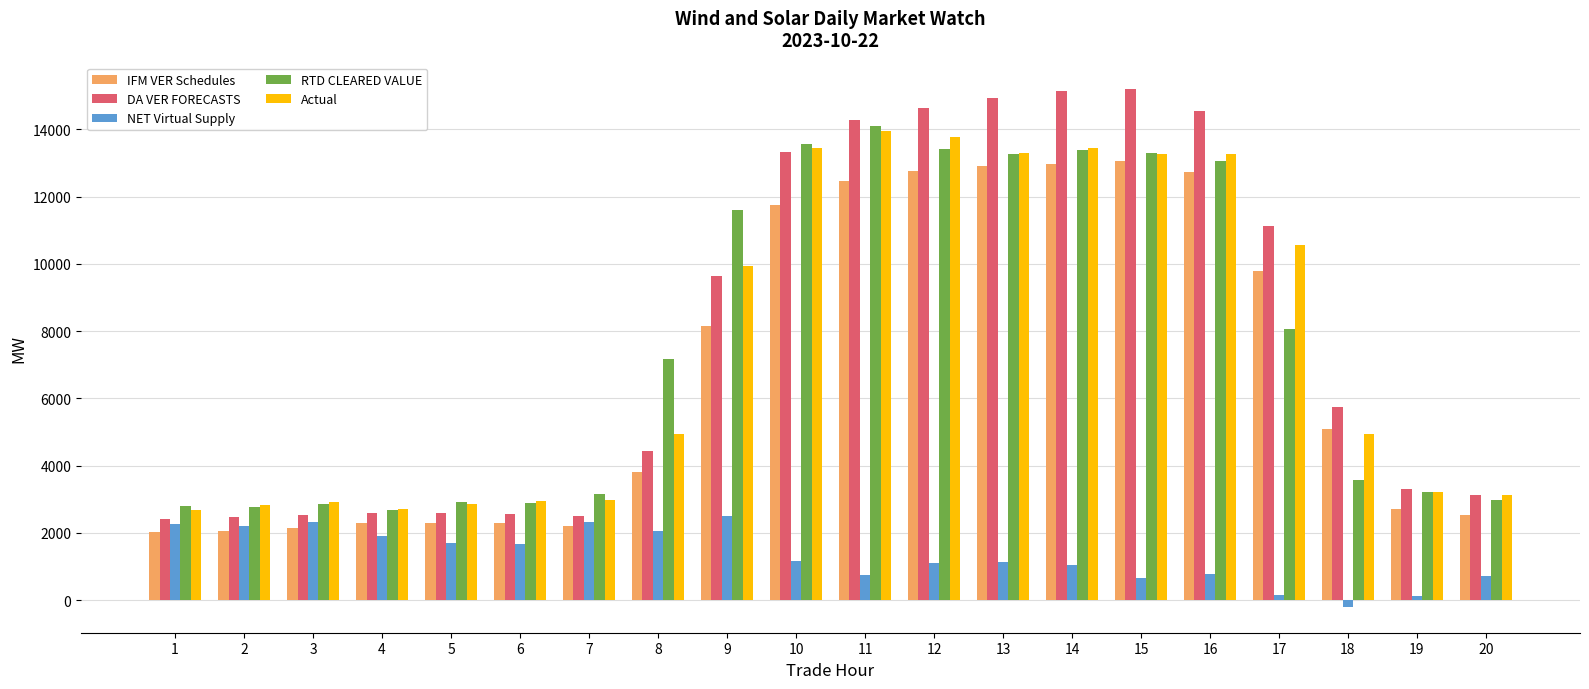

Which series has the largest range (max minus min)?

DA VER FORECASTS